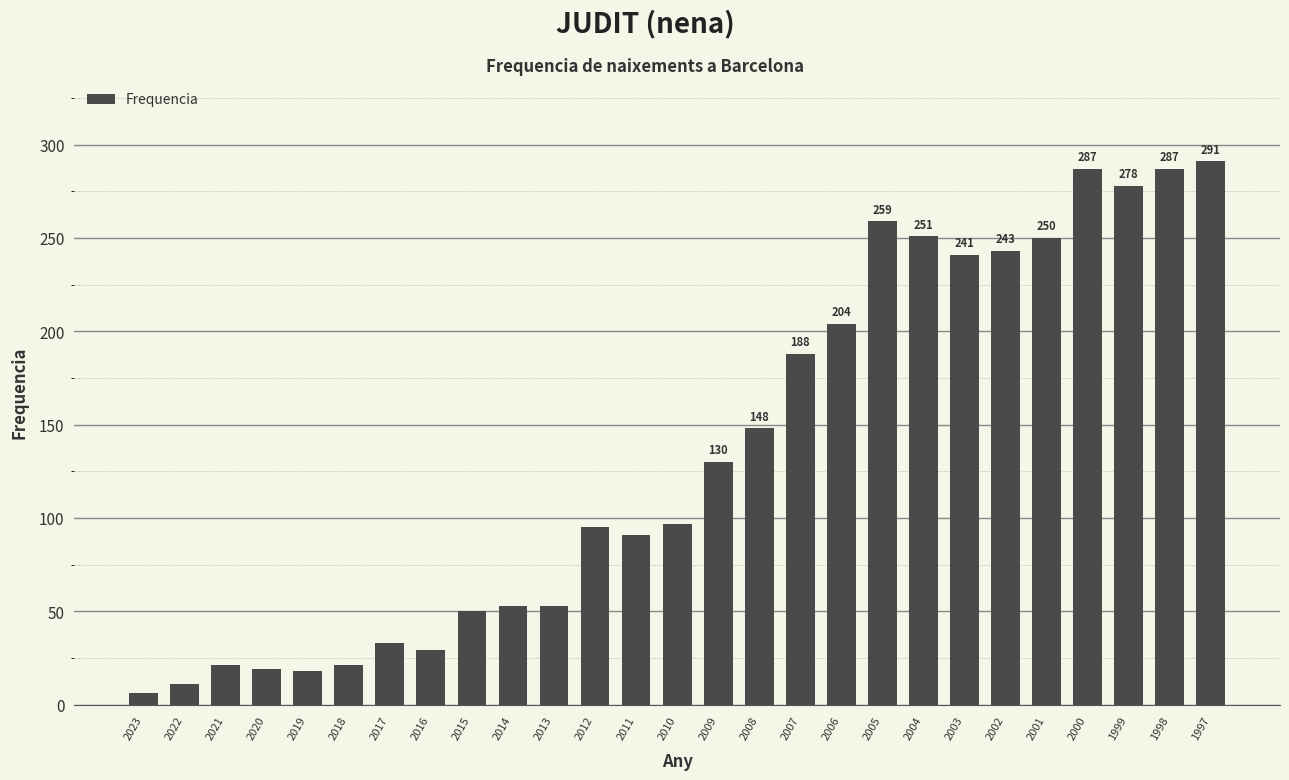

What is the change in value from 2004 to 1998?

+36